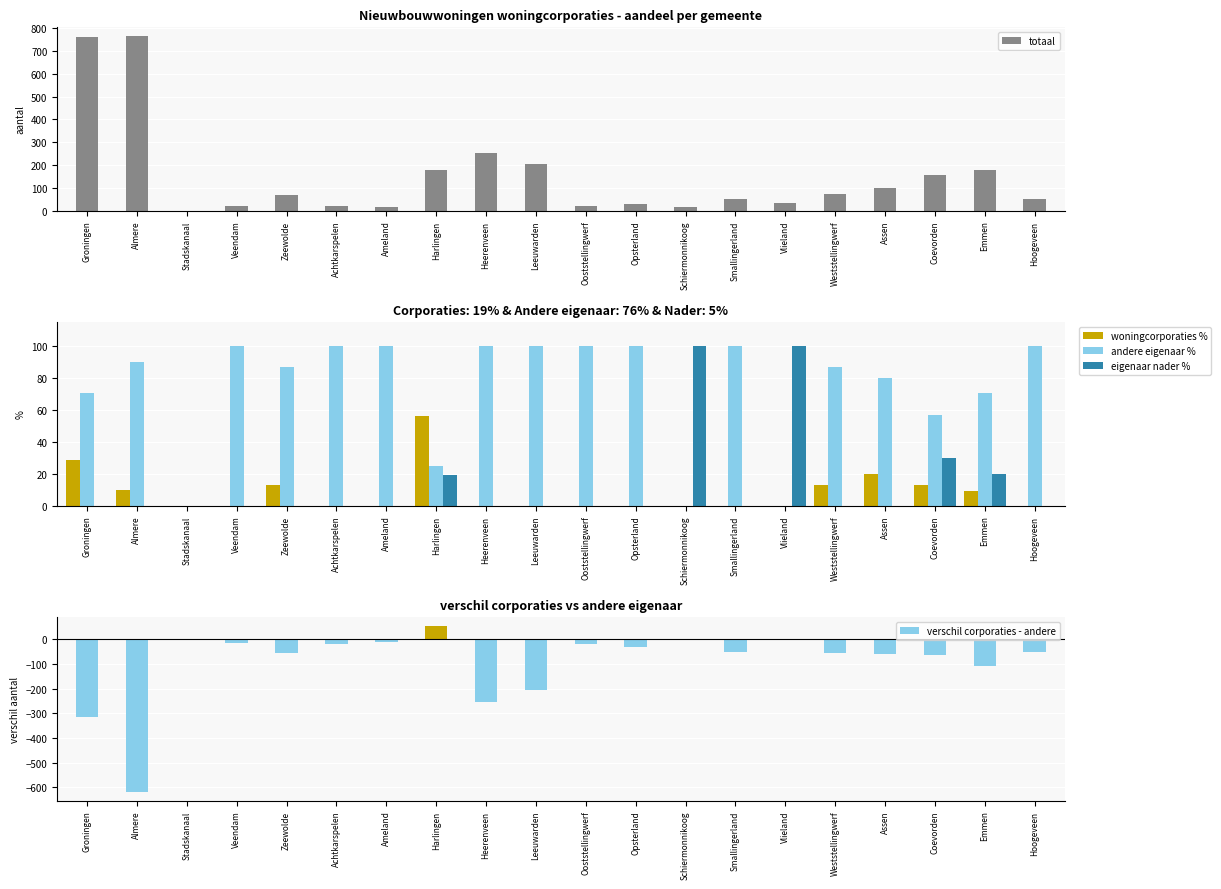

Rank the series at Veendam from highest to lowest value.

andere eigenaar %, totaal, woningcorporaties %, eigenaar nader %, verschil corporaties - andere